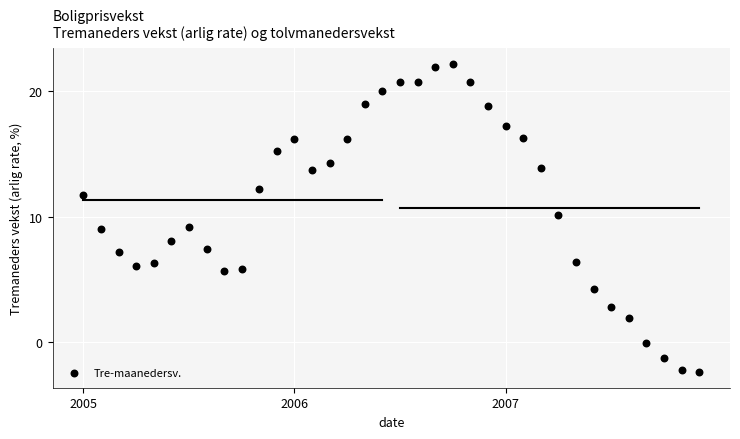

What is the range of Y values (max minus min)?

24.6